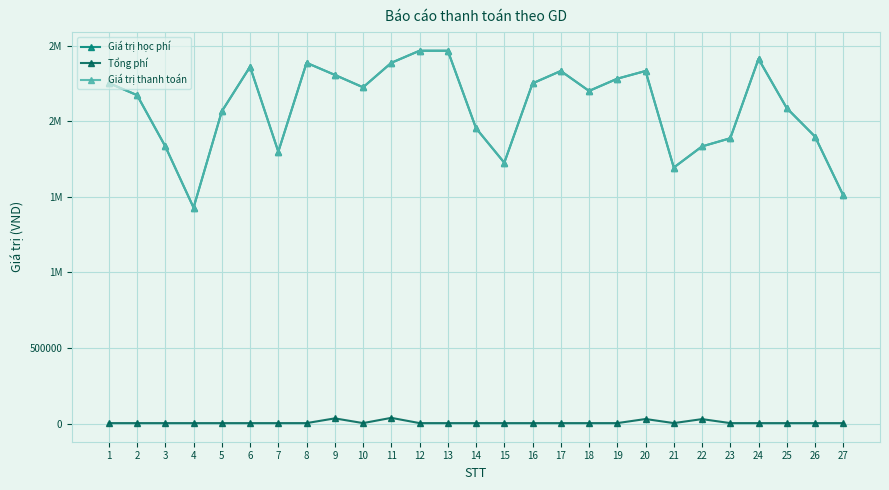

What is the average value of the Giá trị thanh toán series?

2094815